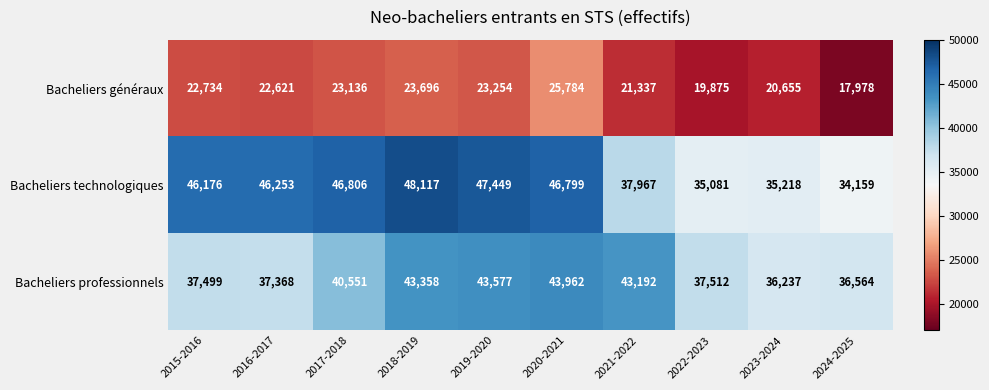

At which category is the sum across all series the highest?

2020-2021